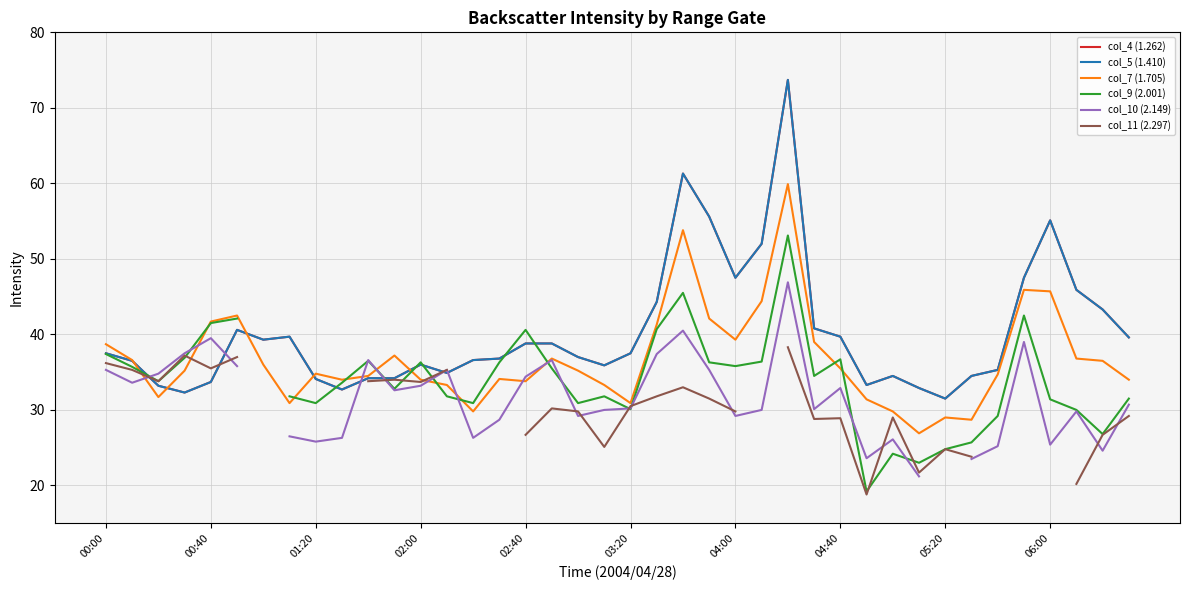

Count the number of categories in the chart.

40